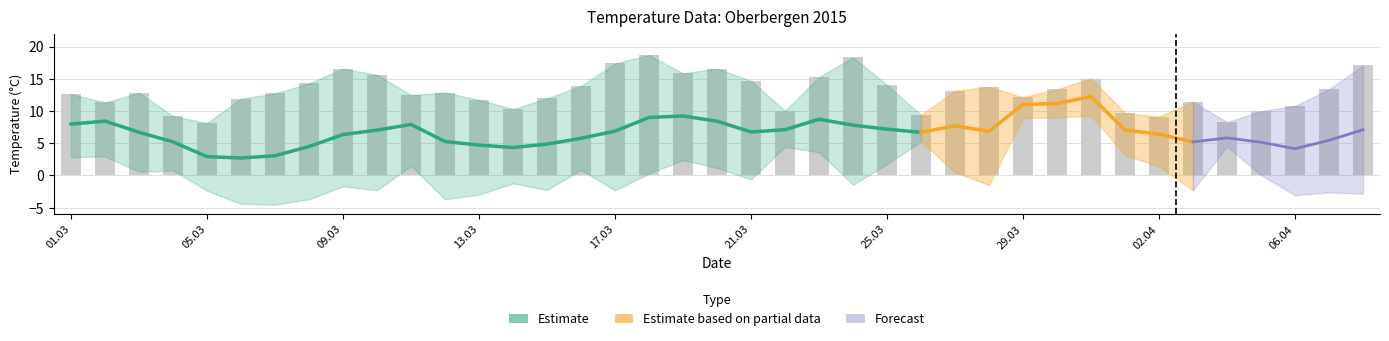

What position from the left is 38?

39